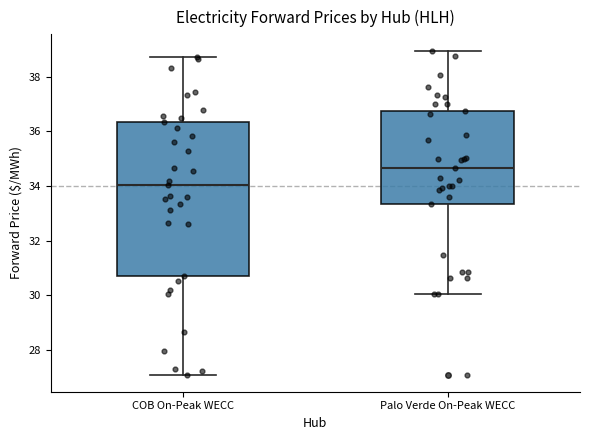

Where does the median line of the box for Palo Verde On-Peak WECC sit on the y-axis? The values are not printed on the chart, so give them approximately, as read against the axis.

34.6